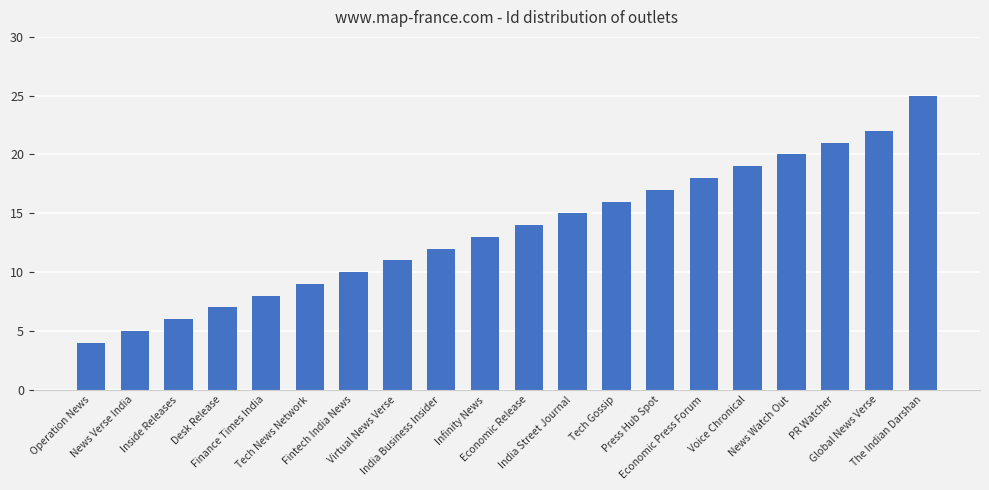

What position from the right is India Street Journal?

9